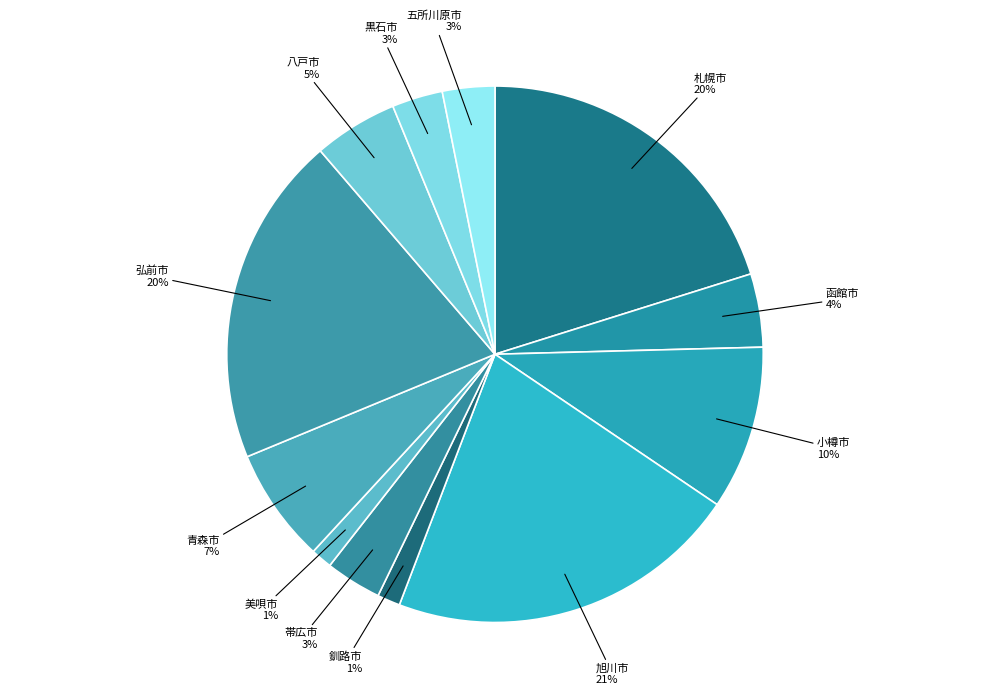

Approximately how many times larger is the value at 函館市 compared to 旭川市?

0.2